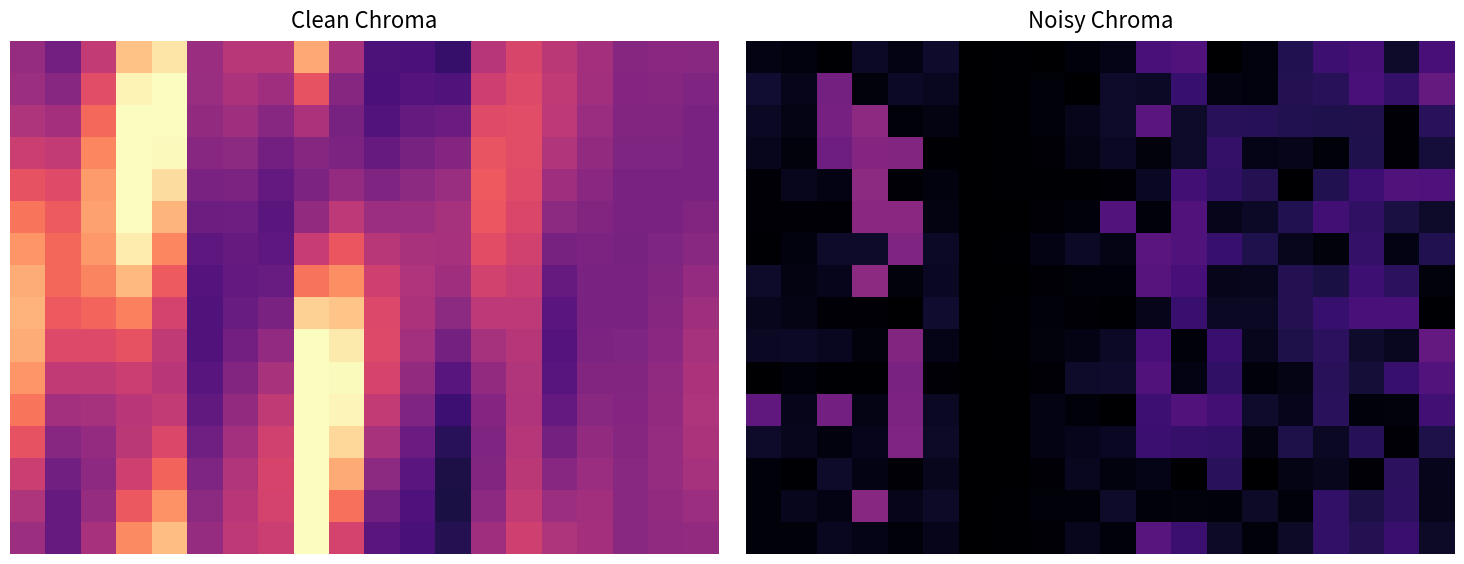

What is the difference between the highest and lowest values at 14?

0.2